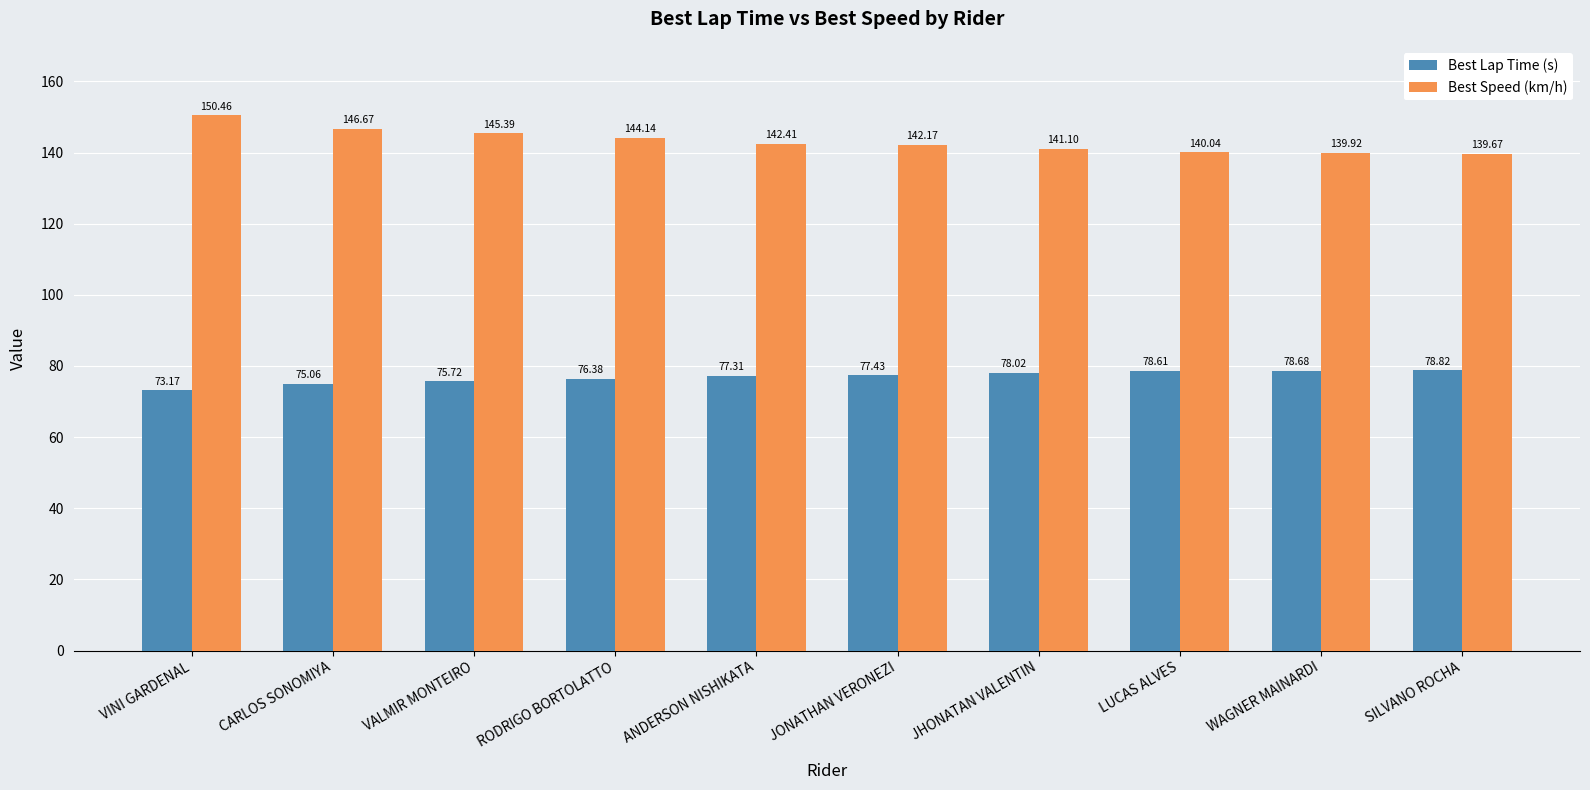

At how many categories does at least one series exceed 122?

10